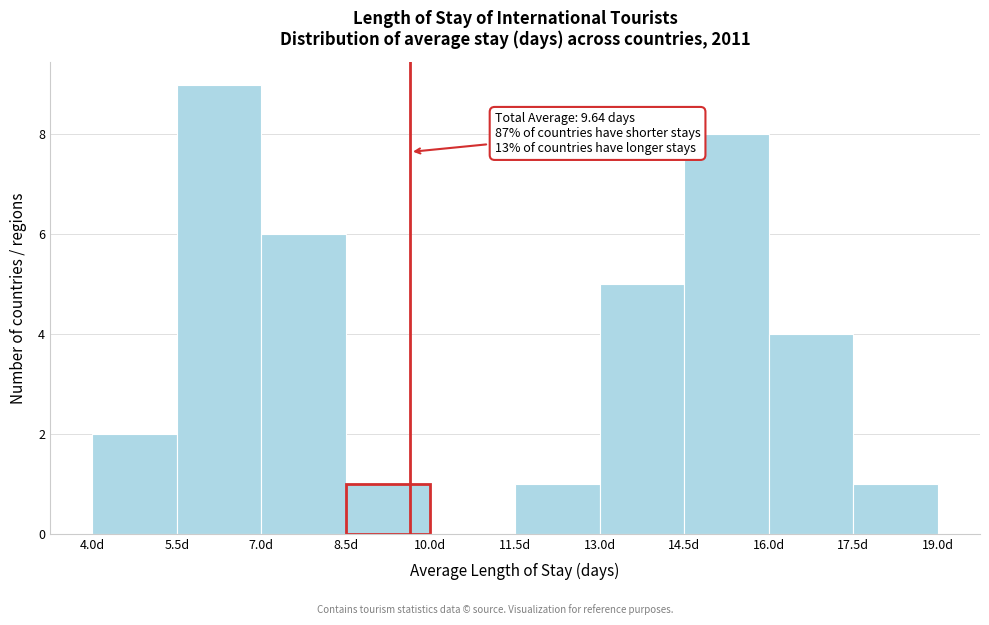

Over which range of the x-axis is the bar tallest?

5.5 to 7.0